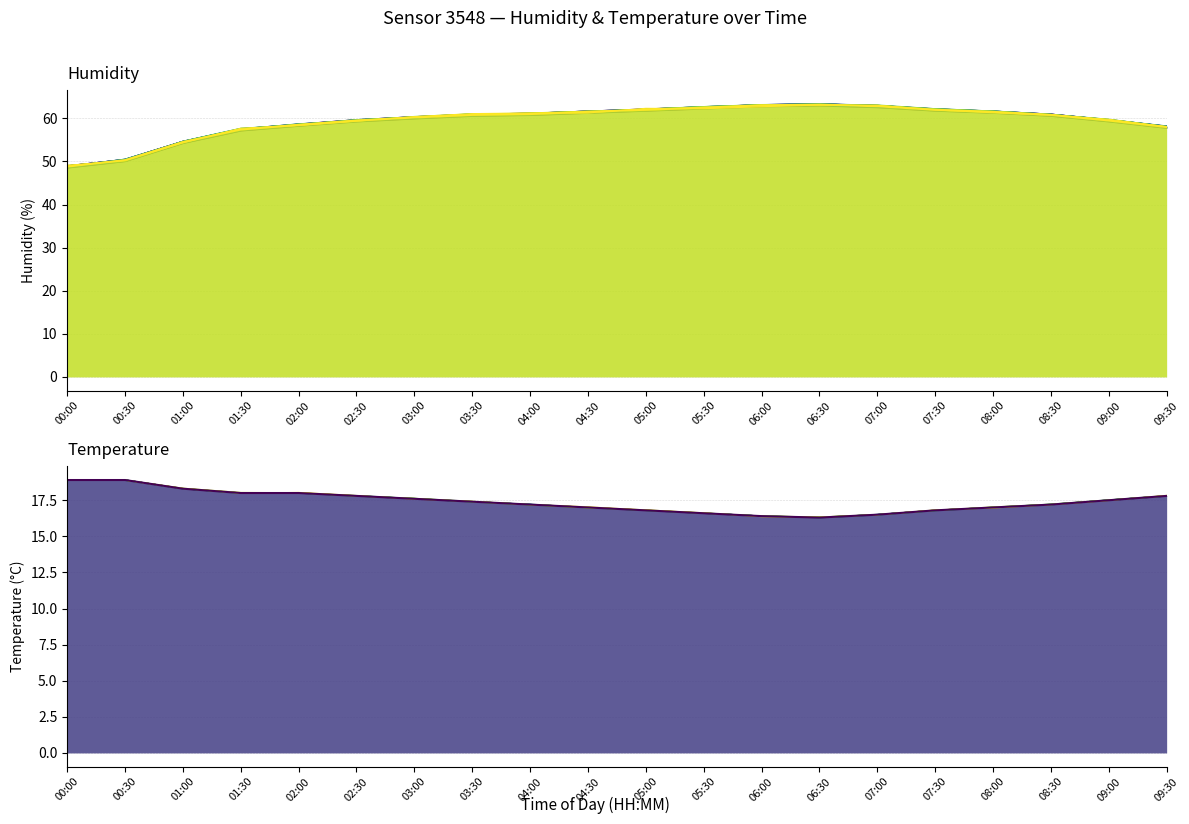

What is the spread (max minus min) of values at 02:00?

40.7